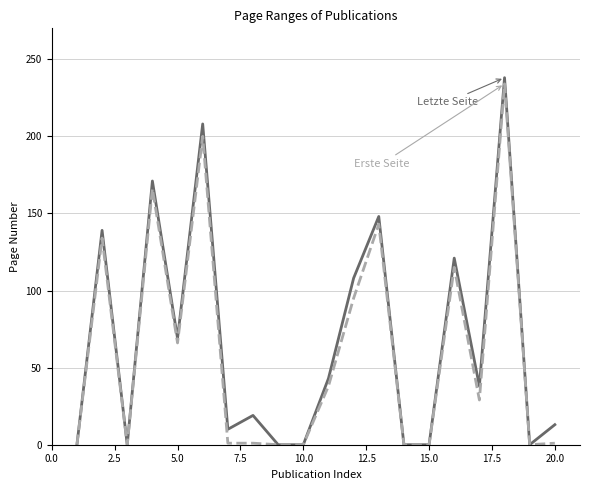

What is the maximum value shown in the chart?

238